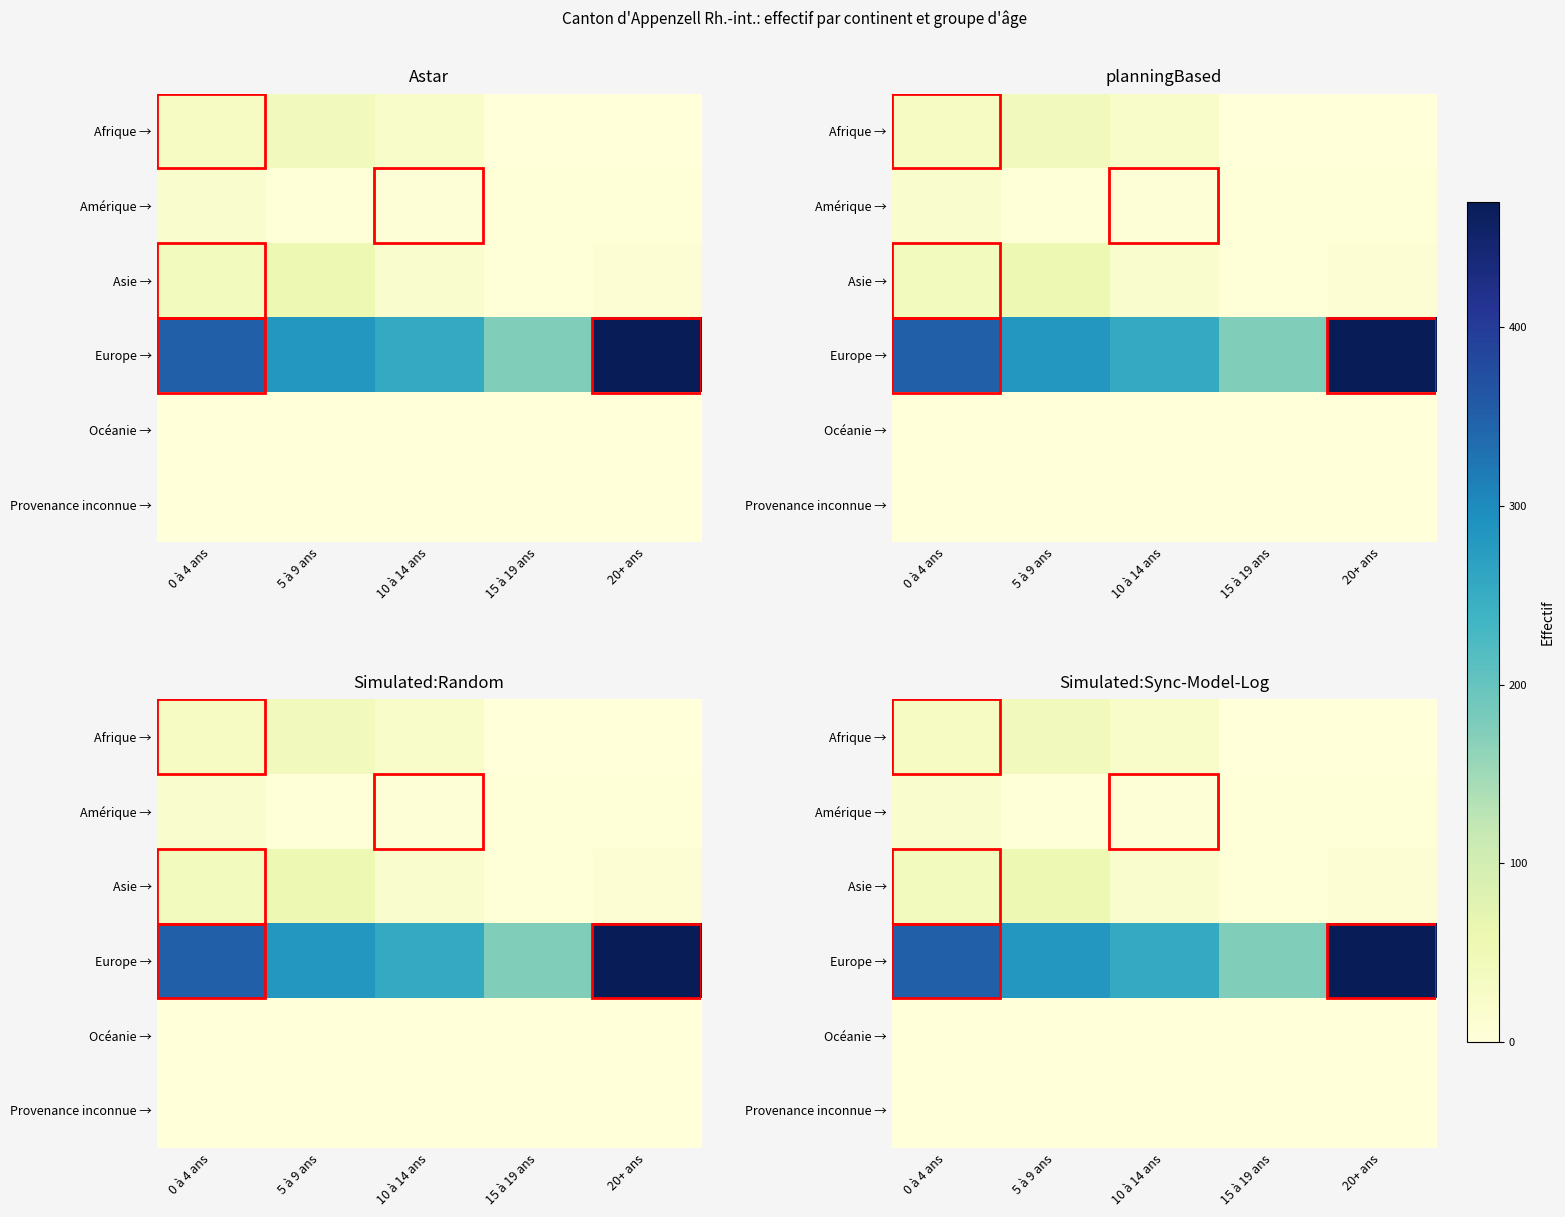

Rank the categories by Amérique → value from highest to lowest.

0 à 4 ans, 10 à 14 ans, 5 à 9 ans, 15 à 19 ans, 20+ ans